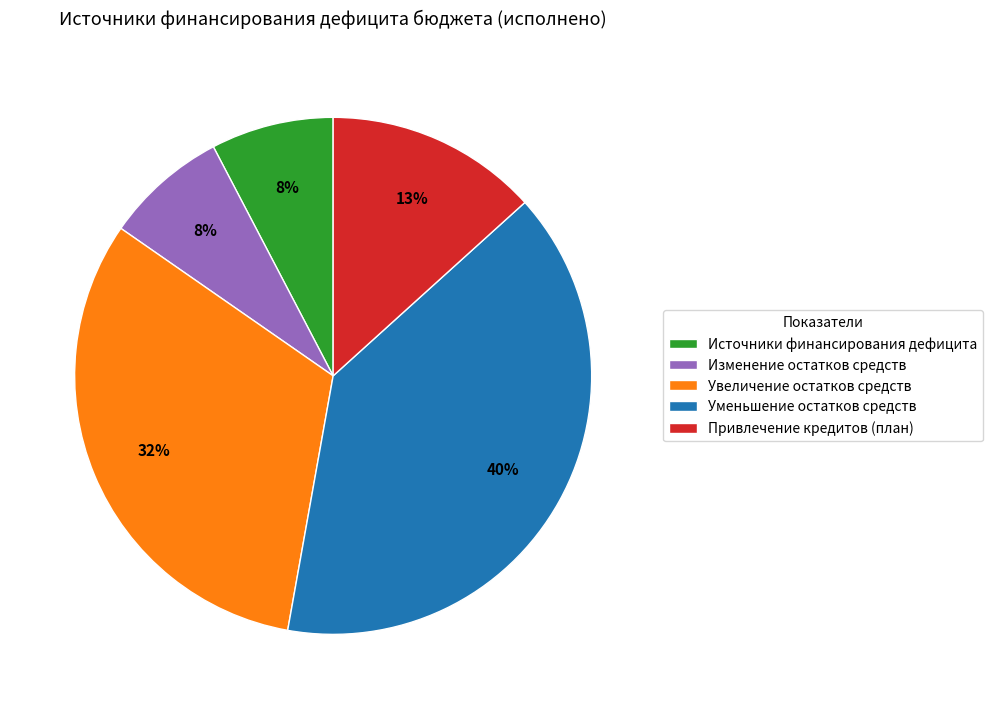

Which slice is the largest?

Уменьшение остатков средств